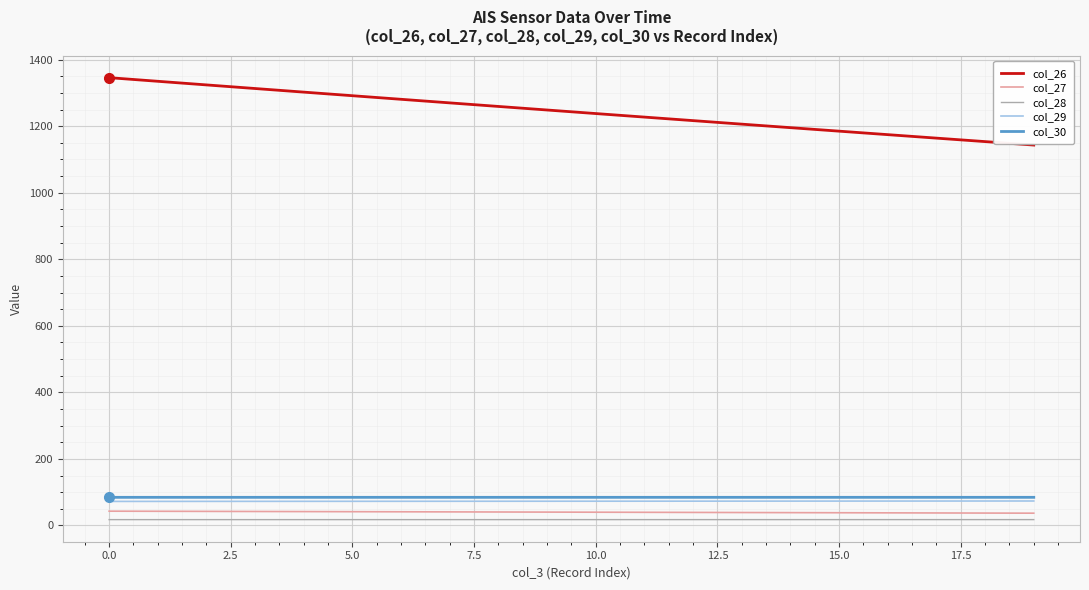

What is the maximum value for col_26?

1345.8